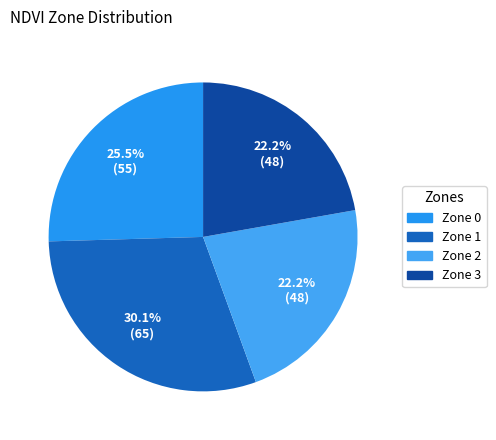

What is the largest slice in the pie chart?

Zone 1